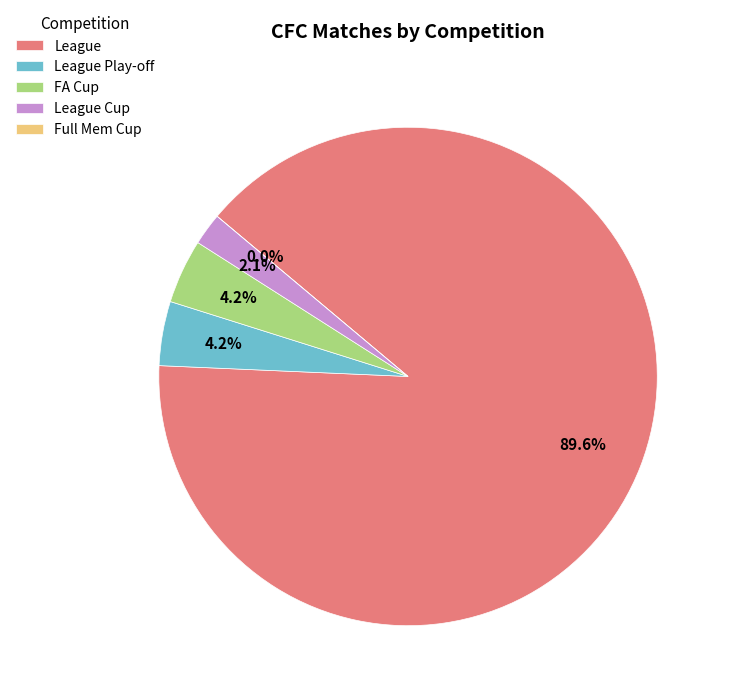

Rank the categories by value from lowest to highest.

Full Mem Cup, League Cup, League Play-off, FA Cup, League